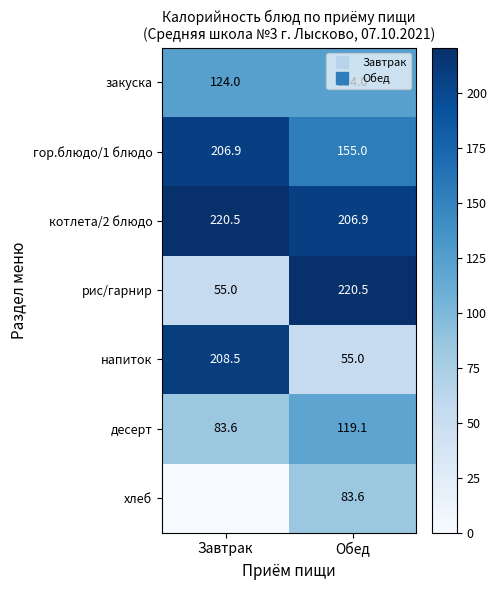

Where does the напиток series first go above 208?

Завтрак